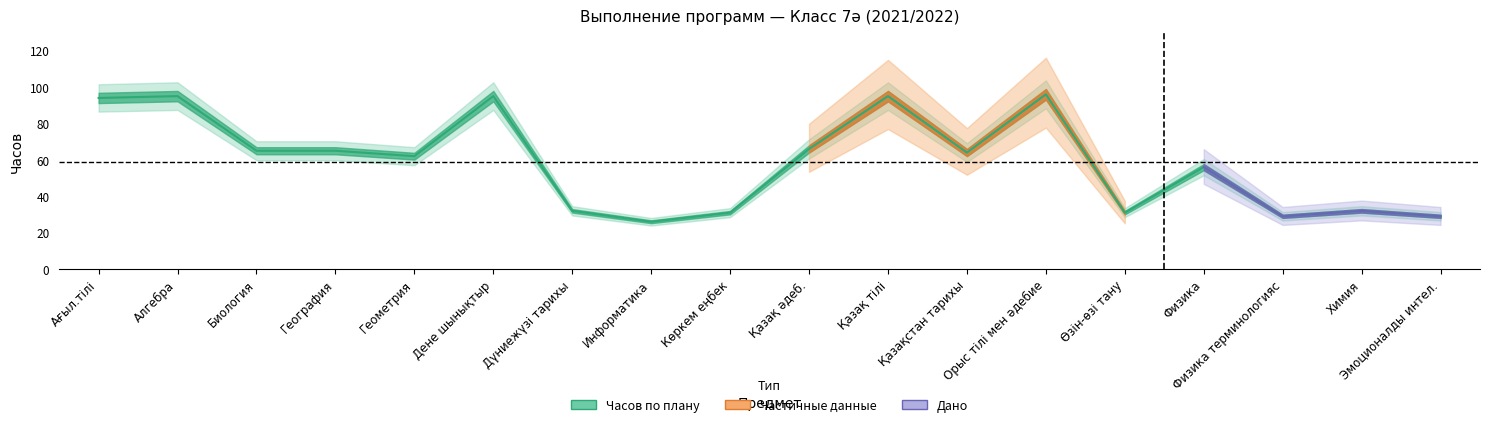

Does the chart have visible grid lines?

No